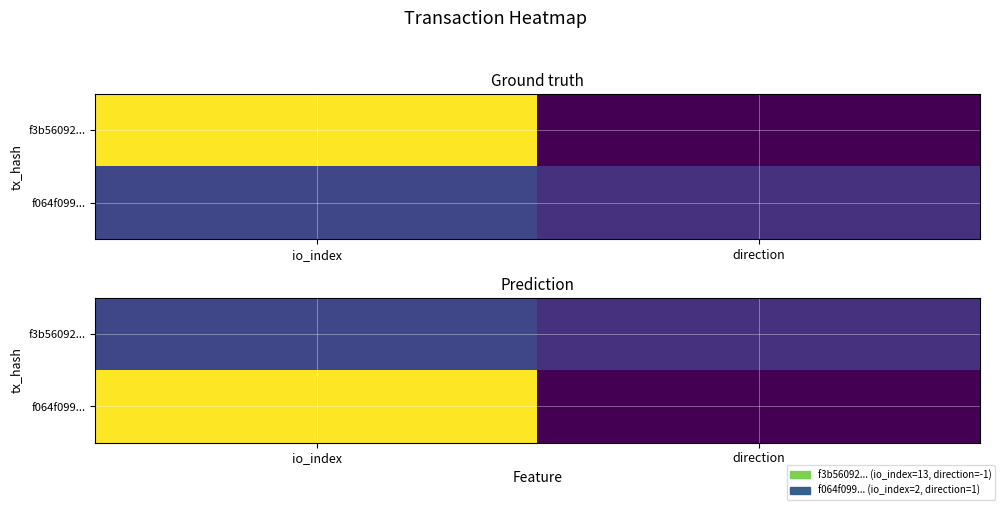

Which has a higher value, io_index or direction?

io_index